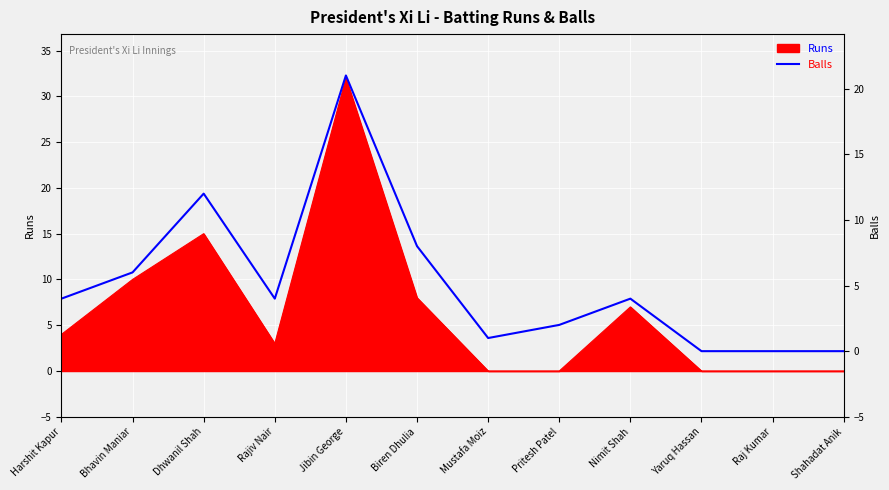

At which category does the chart reach its minimum across all series?

Yaruq Hassan